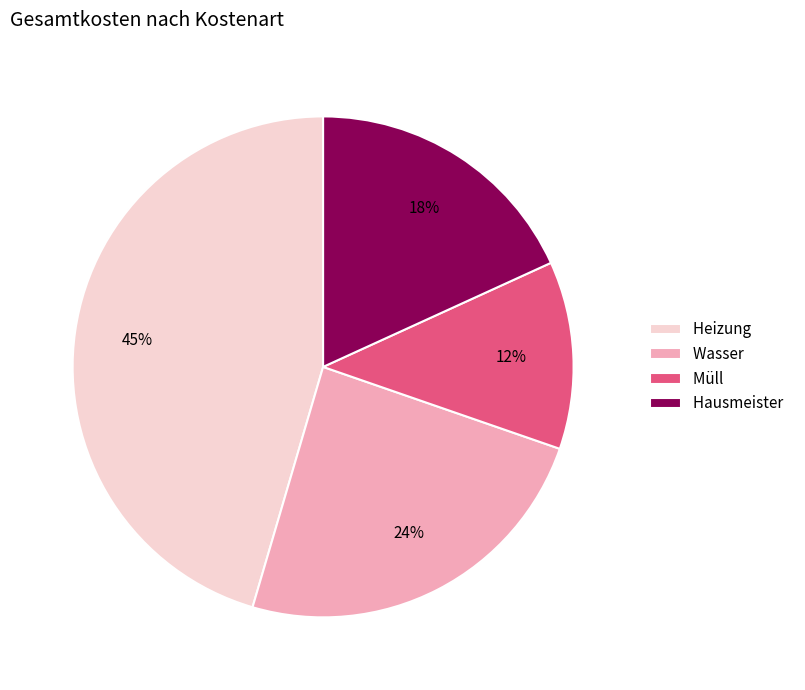

Do Wasser and Heizung together represent more than half of the pie?

Yes